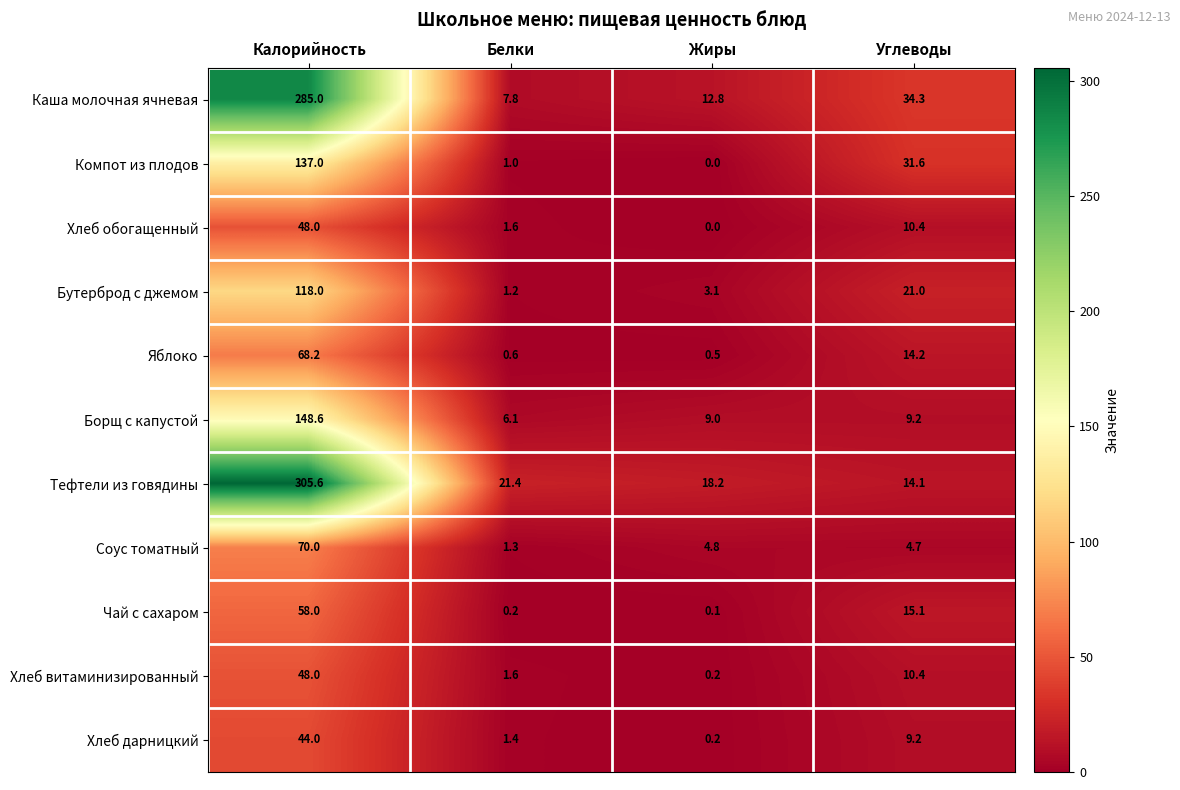

What is the greatest value displayed?

305.6